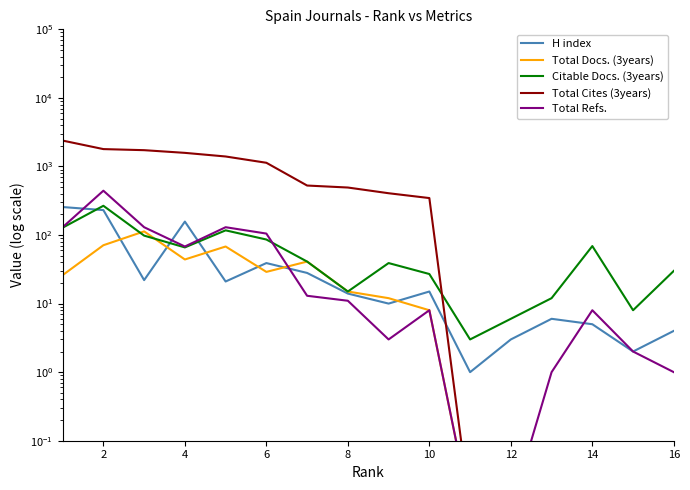

What is the difference between the maximum and second lowest values in the Total Docs. (3years) series?

113.0